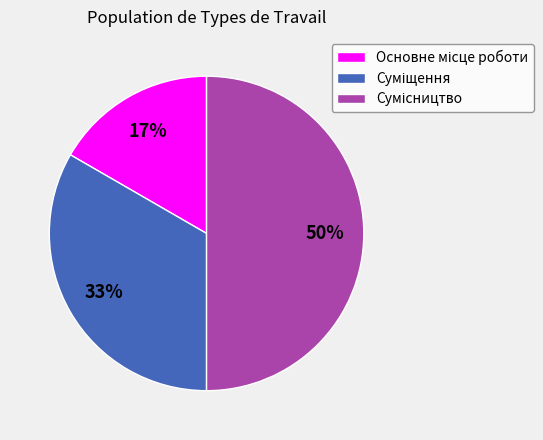

How many slices are in this pie chart?

3